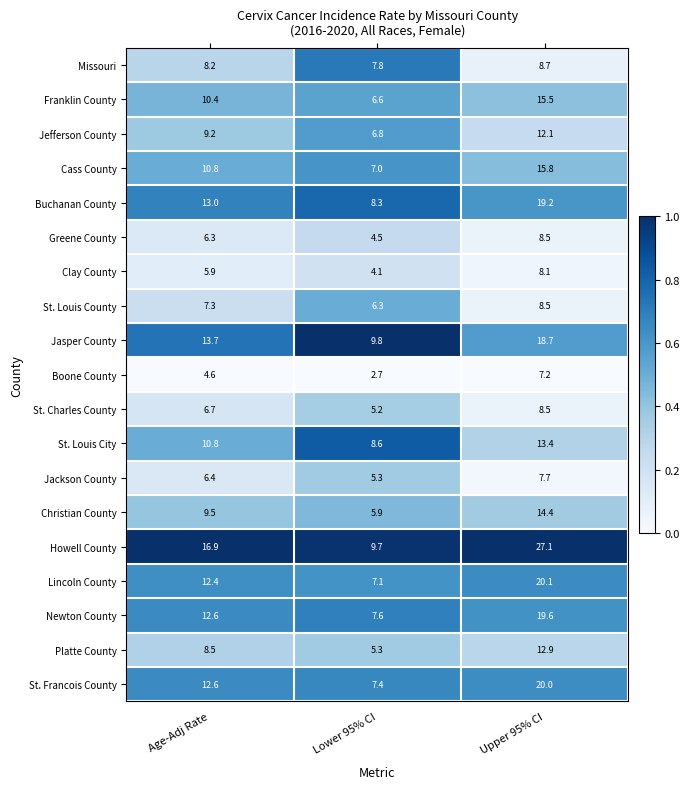

What is the sum of the Missouri values at Lower 95% CI and Upper 95% CI?

16.5